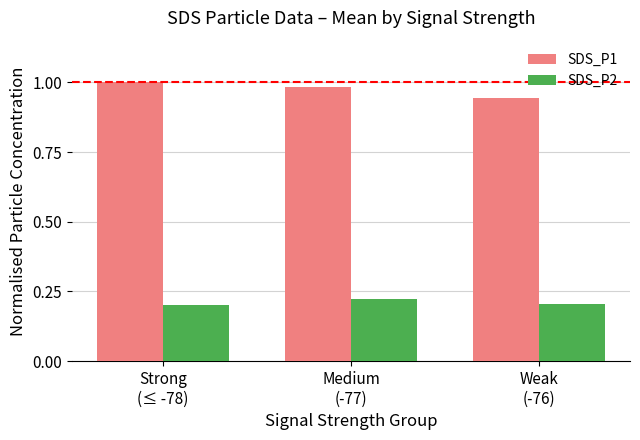

Rank the series by their average value, from highest to lowest.

SDS_P1, SDS_P2